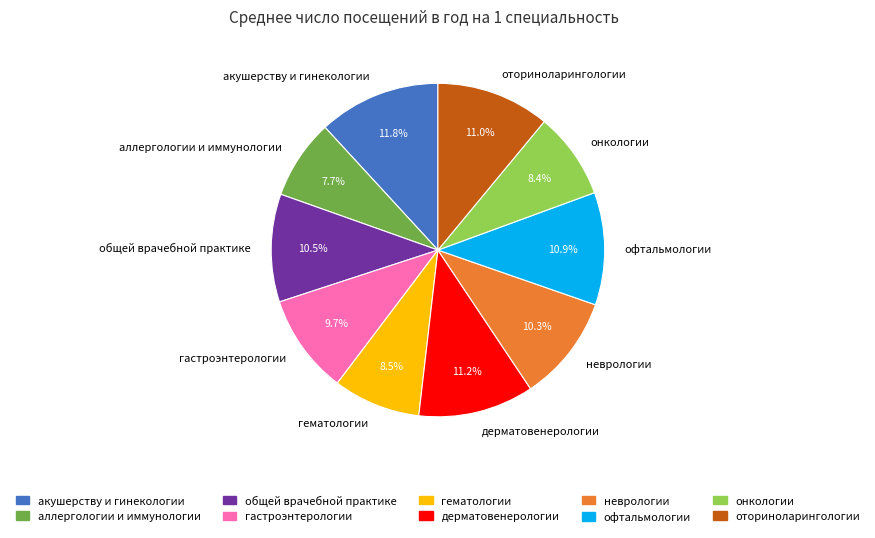

How much of the chart is everything except гематологии?

91.5%